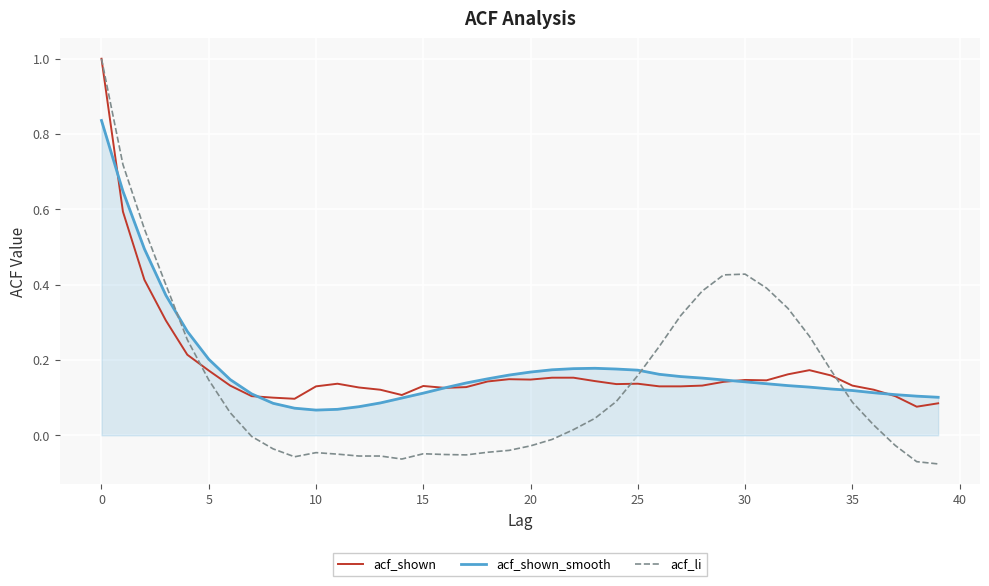

What are all the series names shown in the legend?

acf_shown, acf_shown_smooth, acf_li